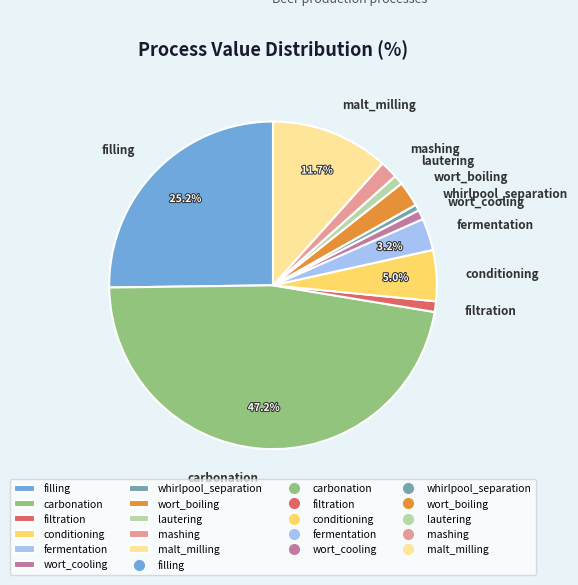

Does any single category account for the majority?

No